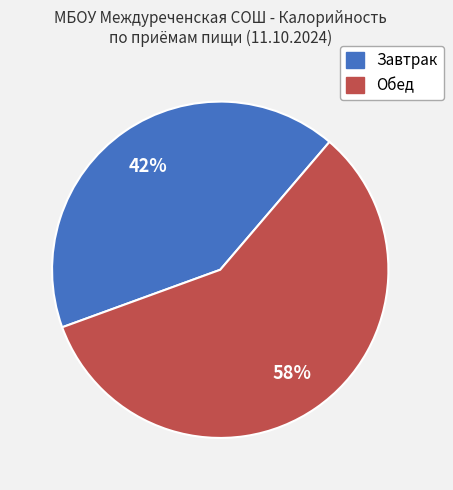

Approximately how many times larger is the value at Завтрак compared to Обед?

0.7